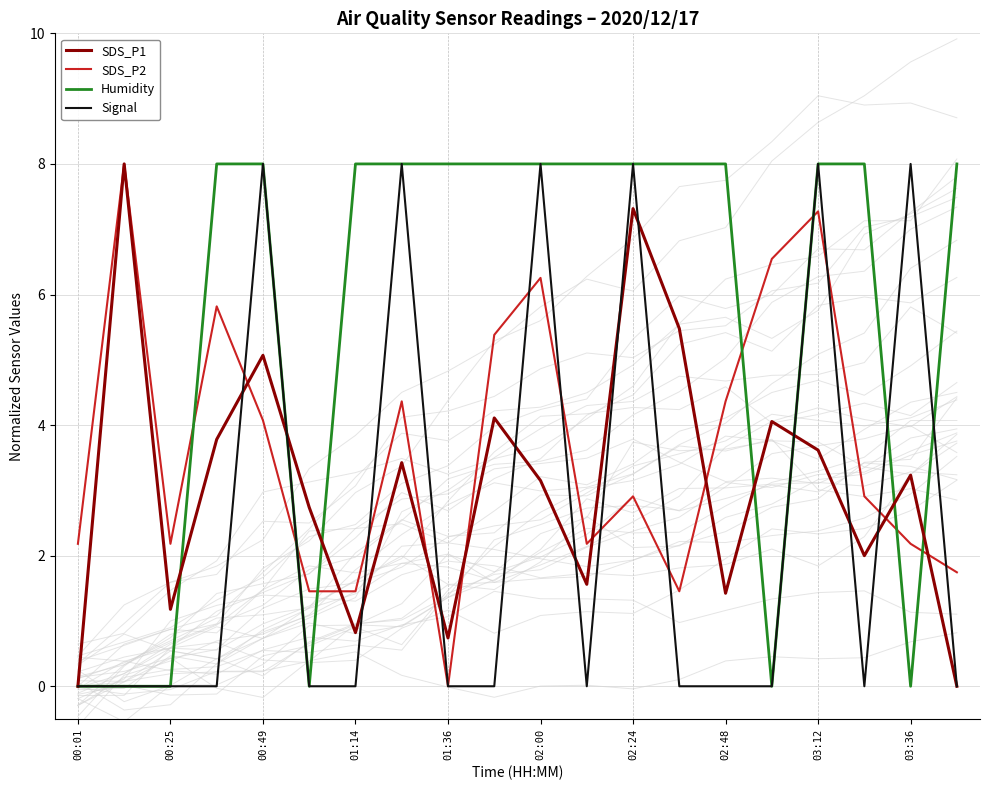

What is the maximum value for SDS_P2?

8.0